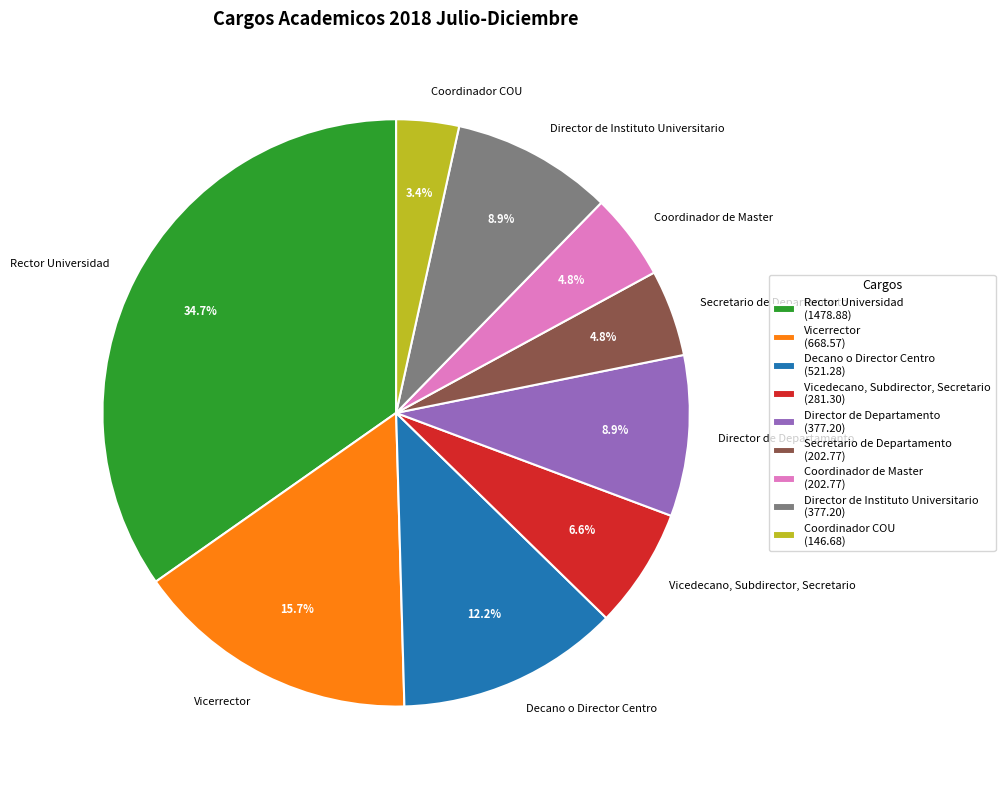

Does Decano o Director Centro account for over 50% of the chart?

No